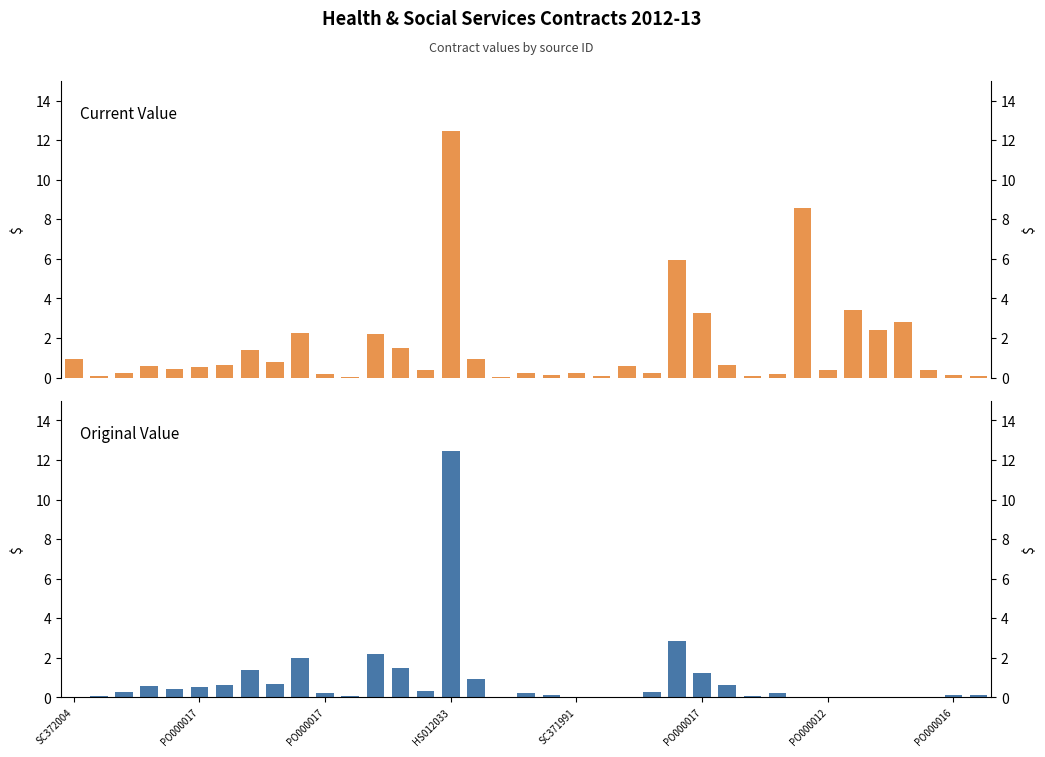

Does the chart contain any negative values?

No